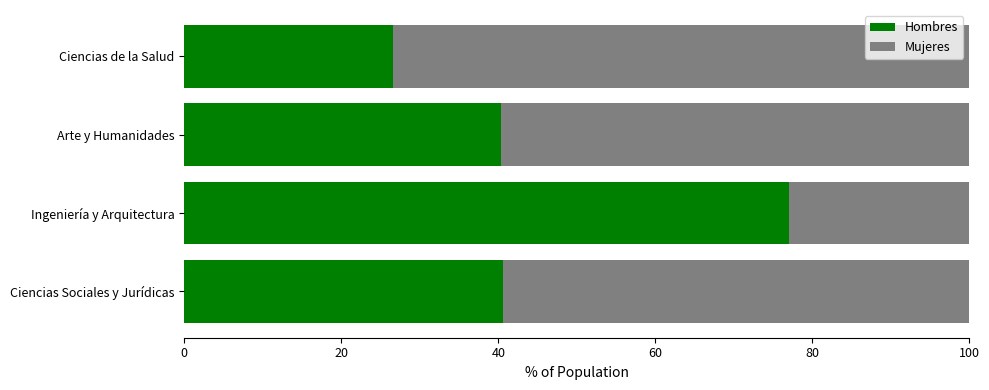

What is the average value of the Hombres series?

46.1